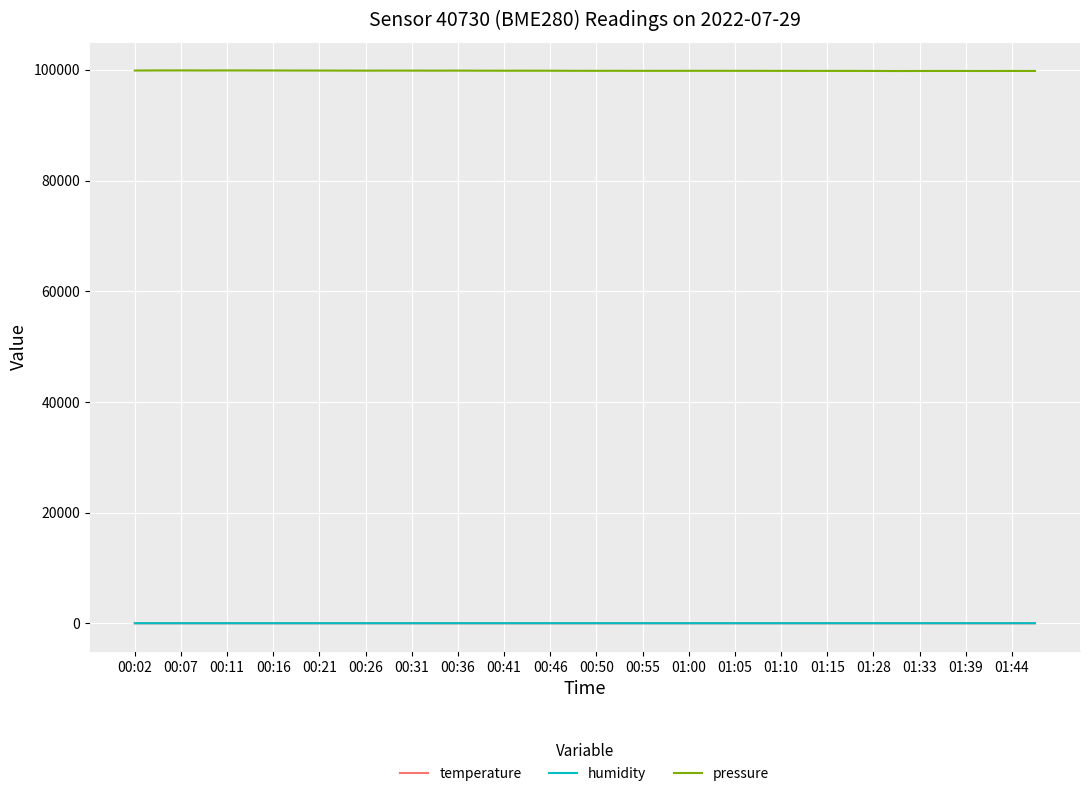

How many distinct data groups are displayed?

3